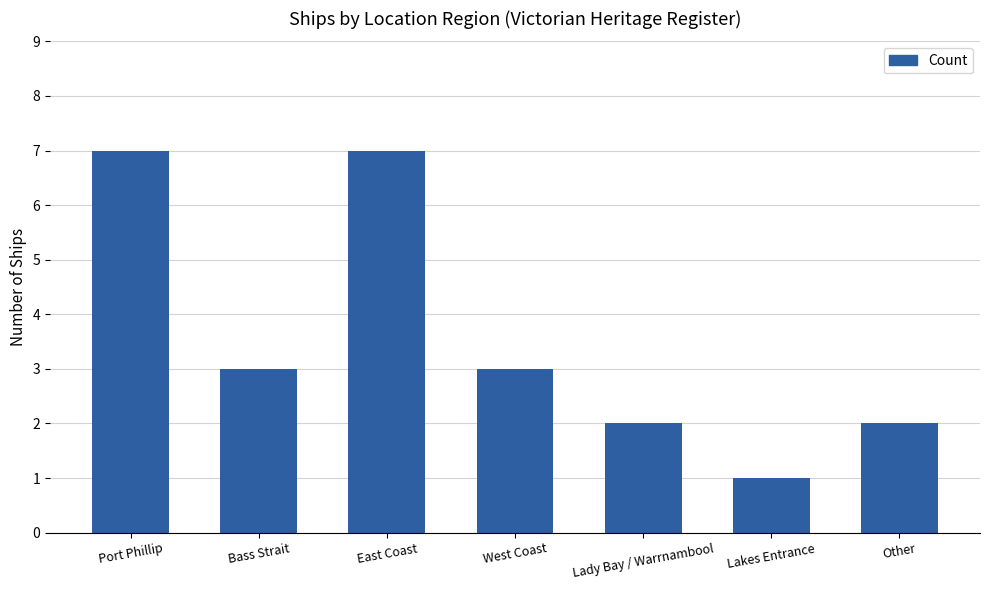

What is the sum of the values at Bass Strait and East Coast?

10